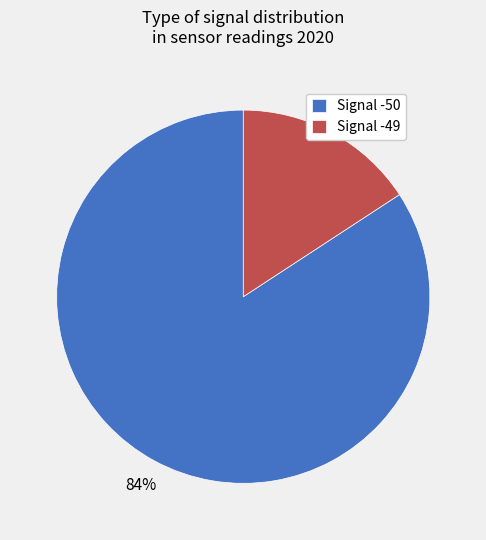

Which category accounts for the majority?

Signal -50